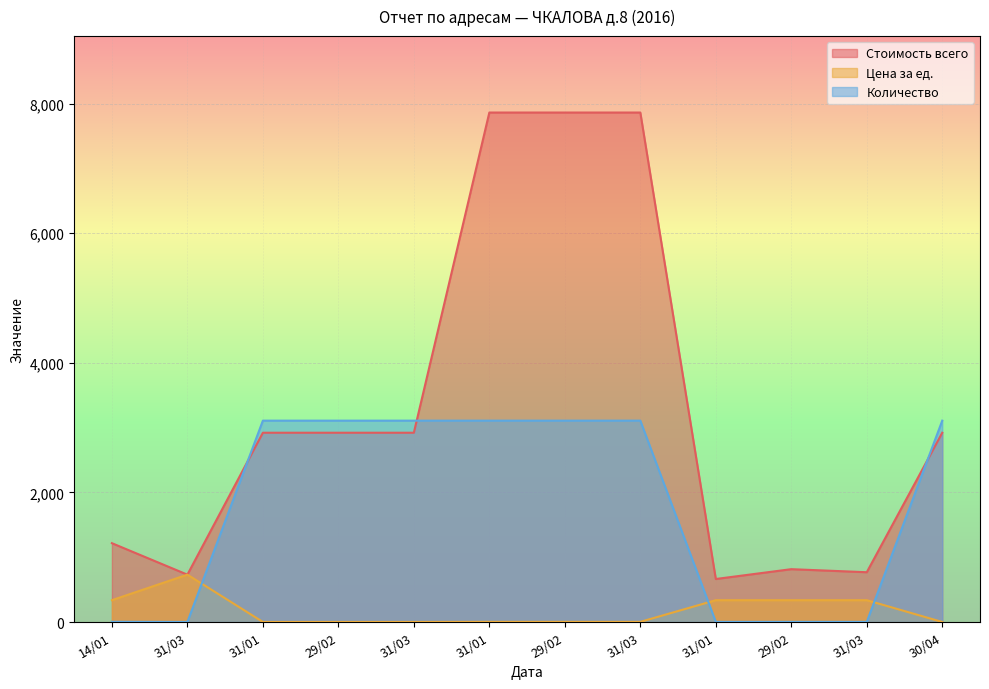

Is the value of Стоимость всего at 31/03 greater than the value of Цена за ед. at 31/03?

No